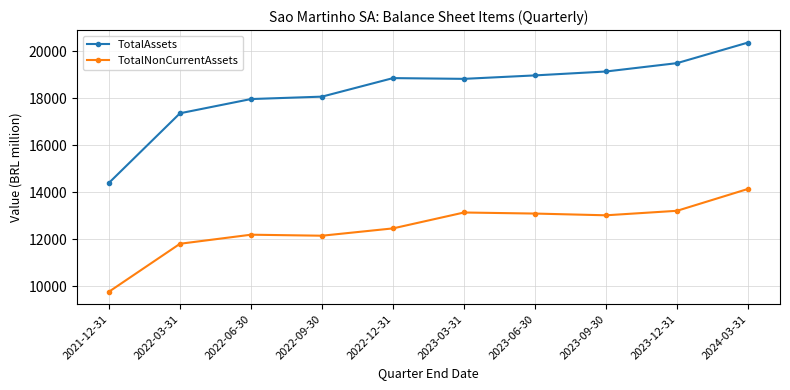

At which category does the chart reach its peak across all series?

2024-03-31